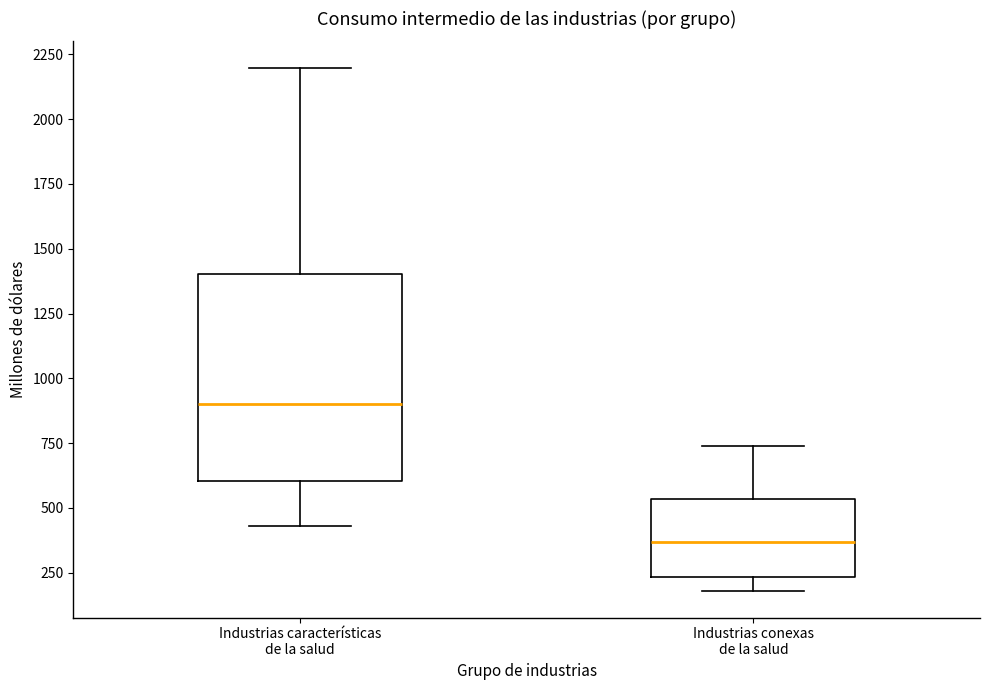

Which box's median line is the lowest?

Industrias conexas de la salud